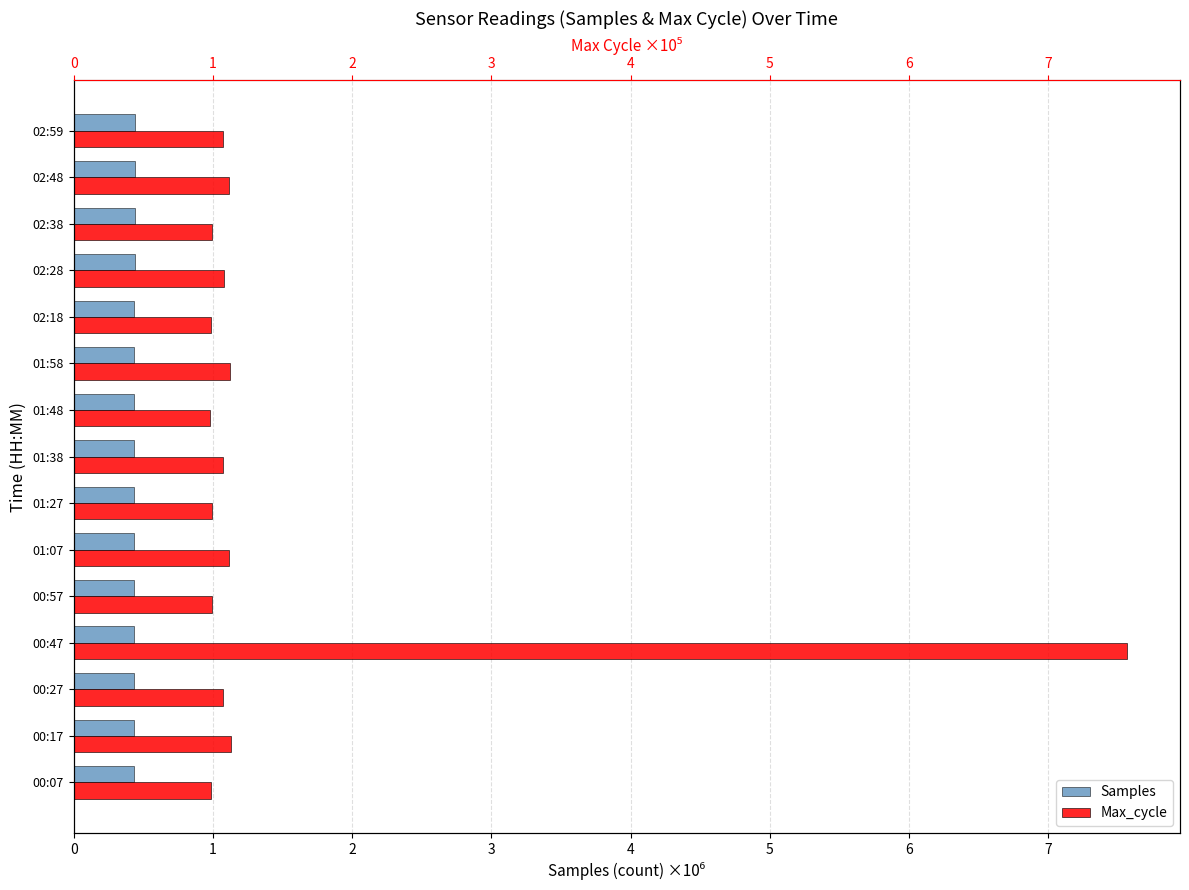

What is the lowest value of the Samples series?

0.4